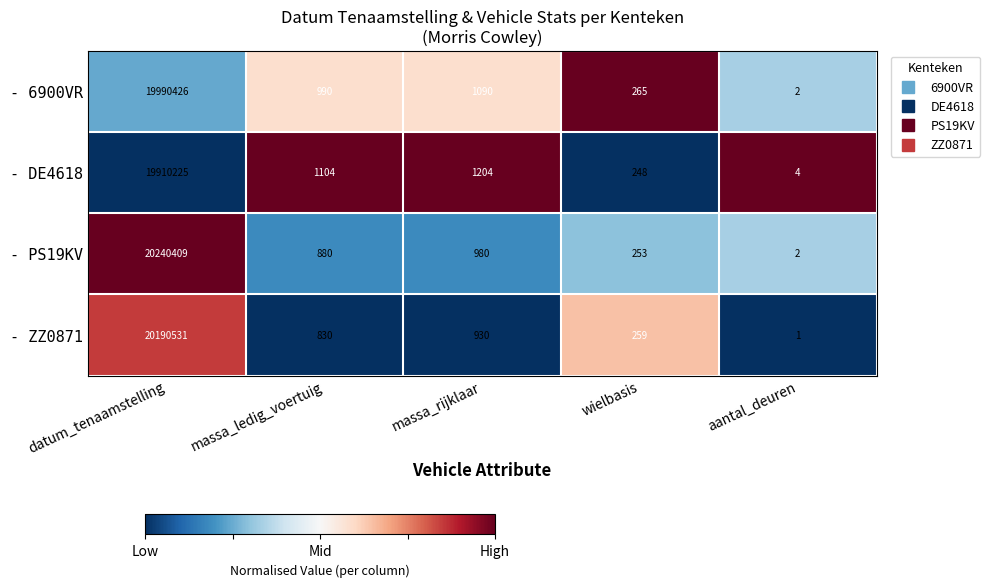

Rank the series by their average value, from highest to lowest.

- PS19KV, - ZZ0871, - 6900VR, - DE4618